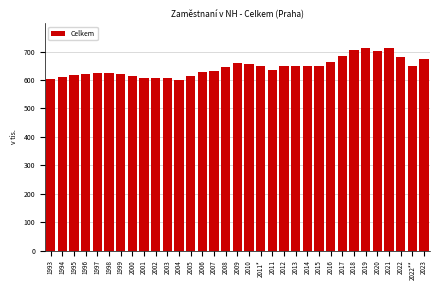

What is the label of the 7th bar from the left?

1999